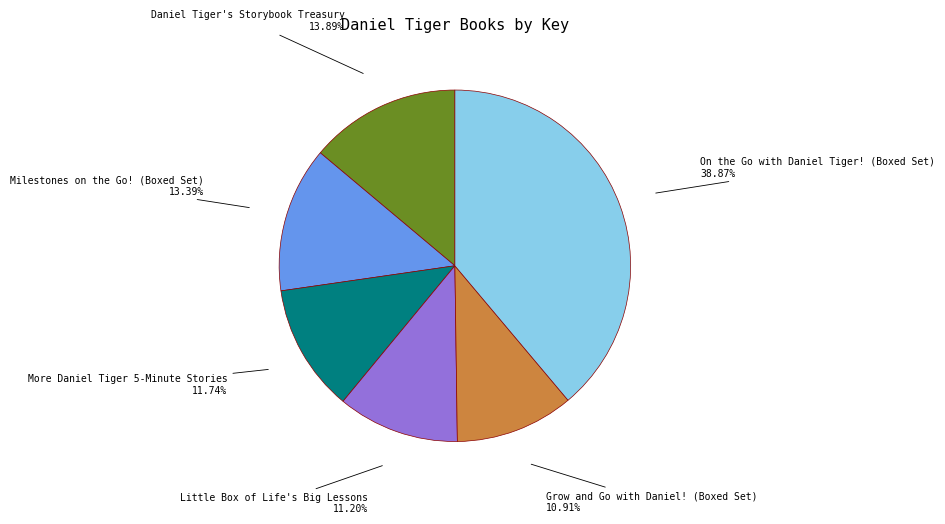

Is there any slice that represents more than half of the pie?

No